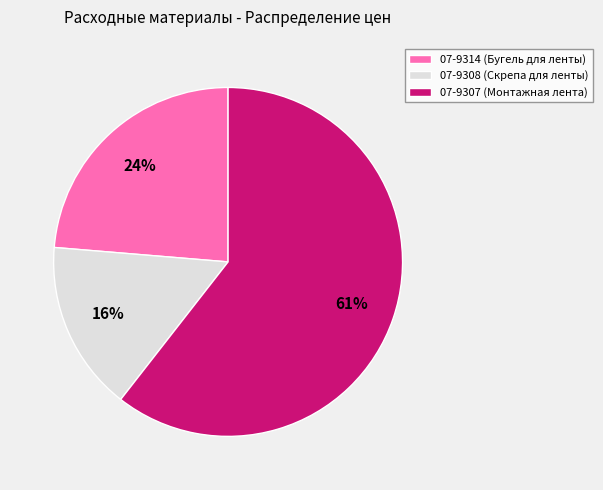

To the nearest percent, what percentage of the pie is 07-9308 (Скрепа для ленты)?

16%